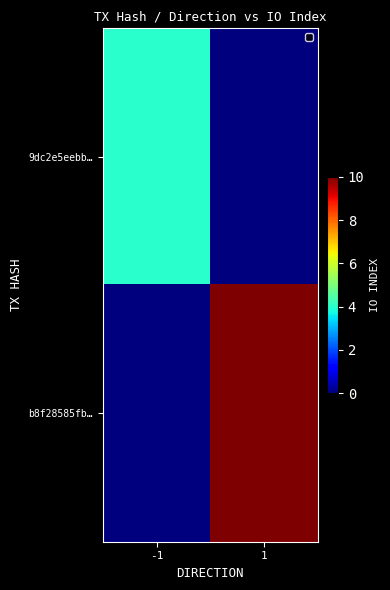

Which series has the widest spread of values?

b8f28585fb…